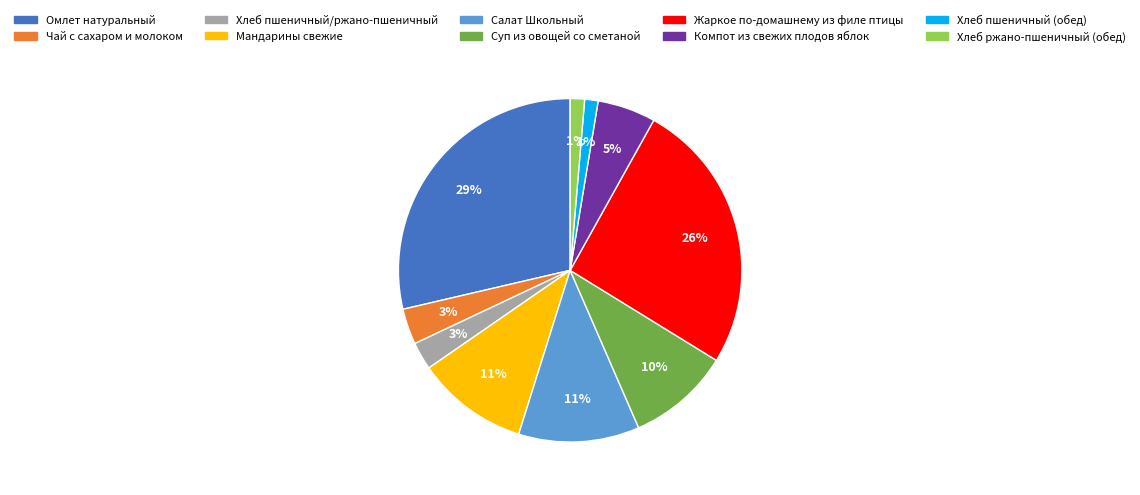

Which slice is the largest?

Омлет натуральный